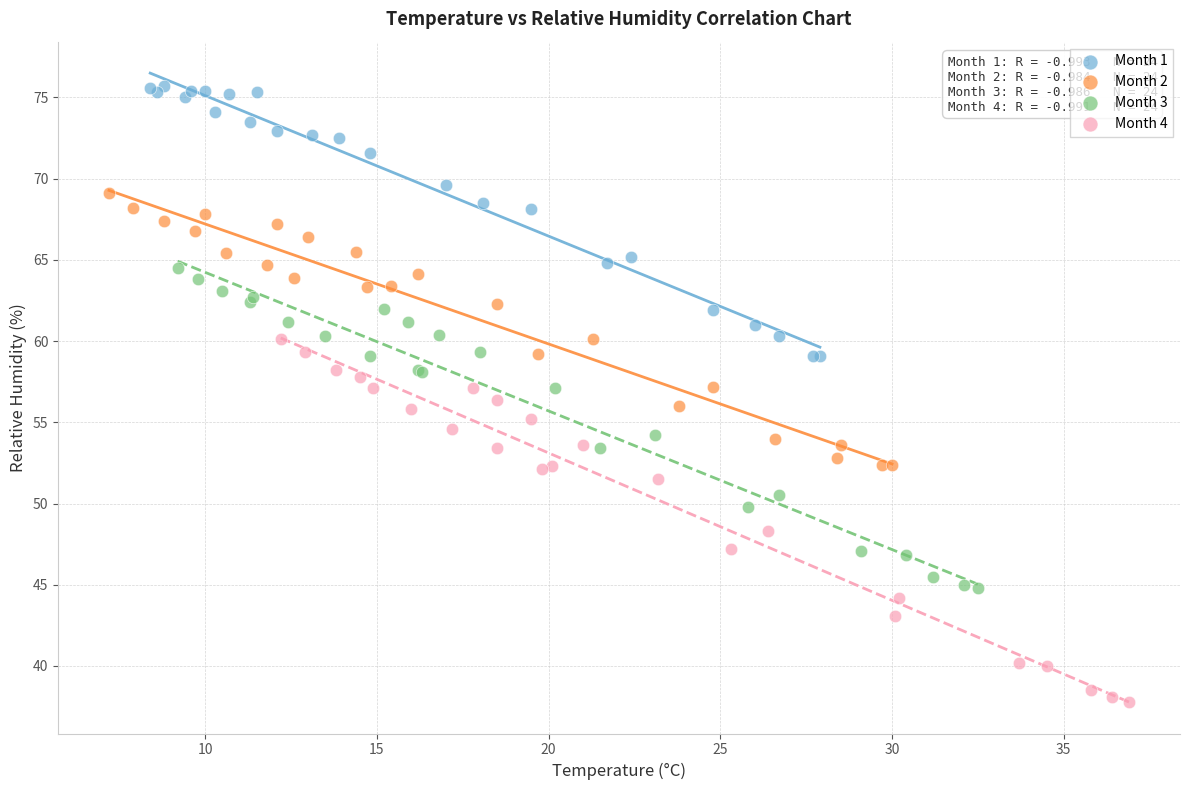

Which series contains the lowest Y value?

Month 4